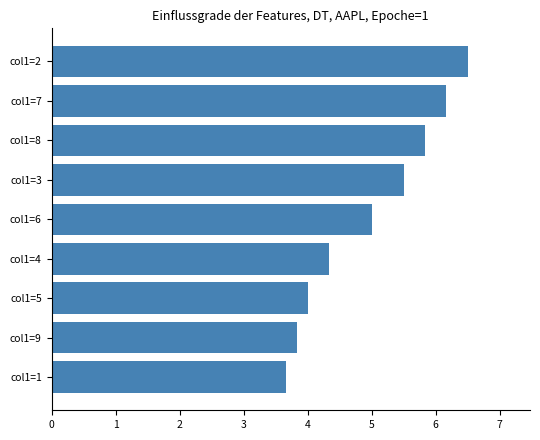

Rank the categories by value from lowest to highest.

col1=1, col1=9, col1=5, col1=4, col1=6, col1=3, col1=8, col1=7, col1=2